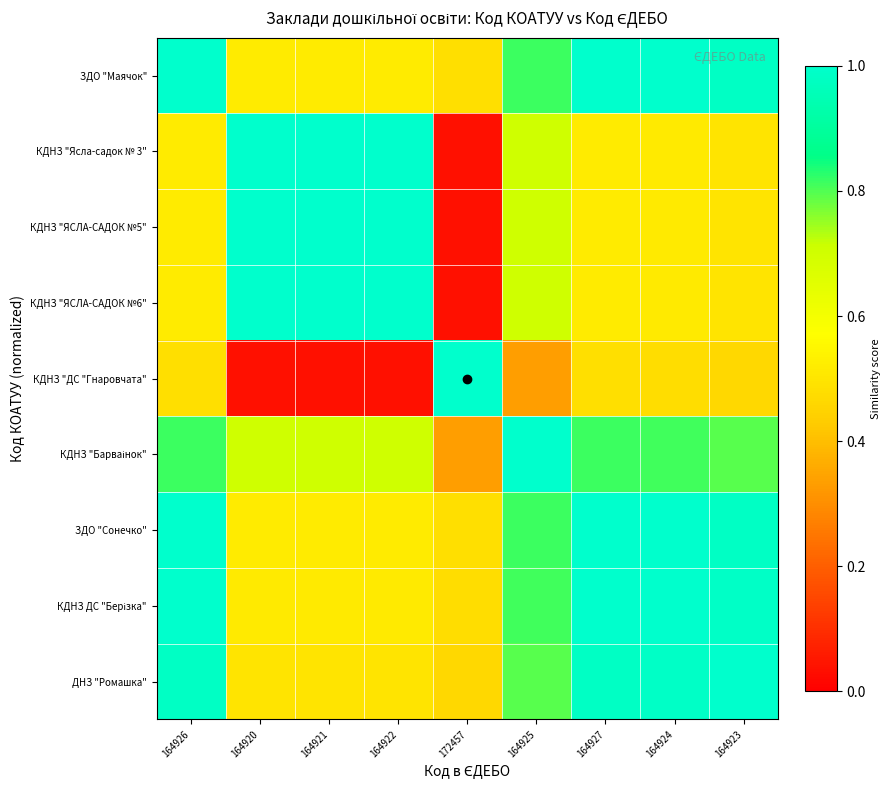

Which has a higher value, 164924 or 164923?

164924